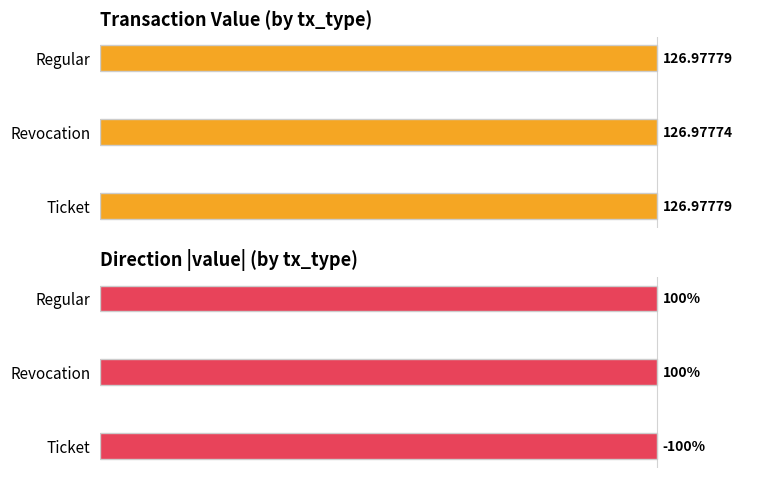

The value series shows 100.0 at Regular. True or false?

True